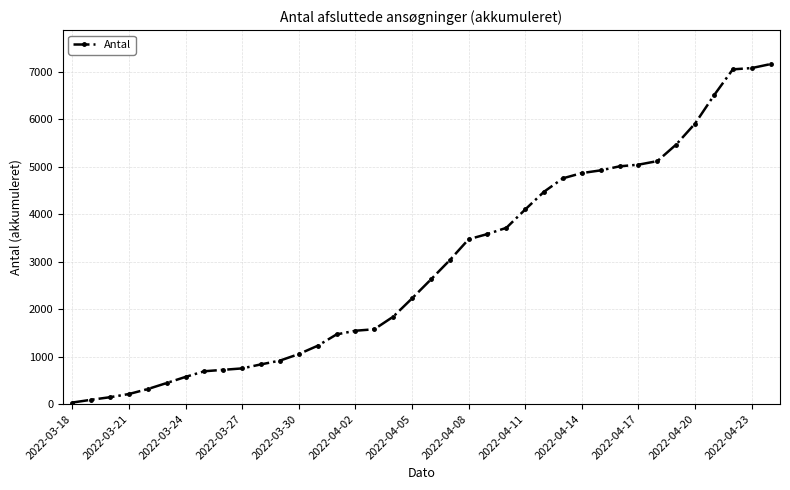

Does the chart have visible grid lines?

Yes